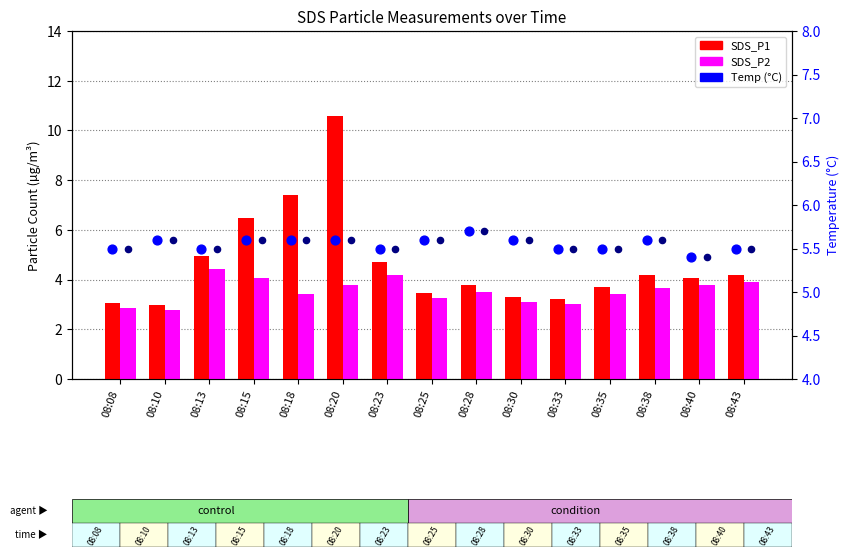

Is the value of Temp at 08:43 greater than the value of SDS_P2 at 08:38?

Yes